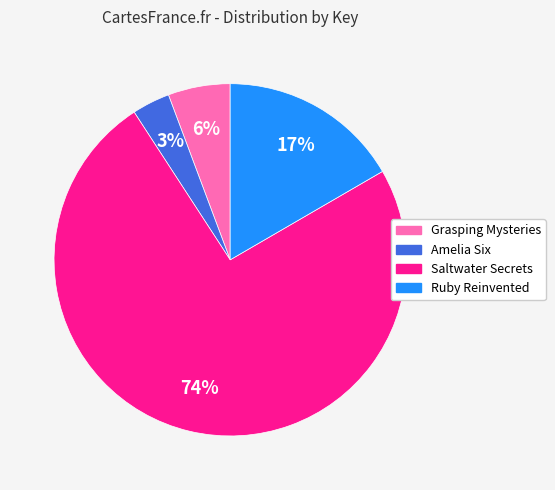

Does Ruby Reinvented account for over 50% of the chart?

No